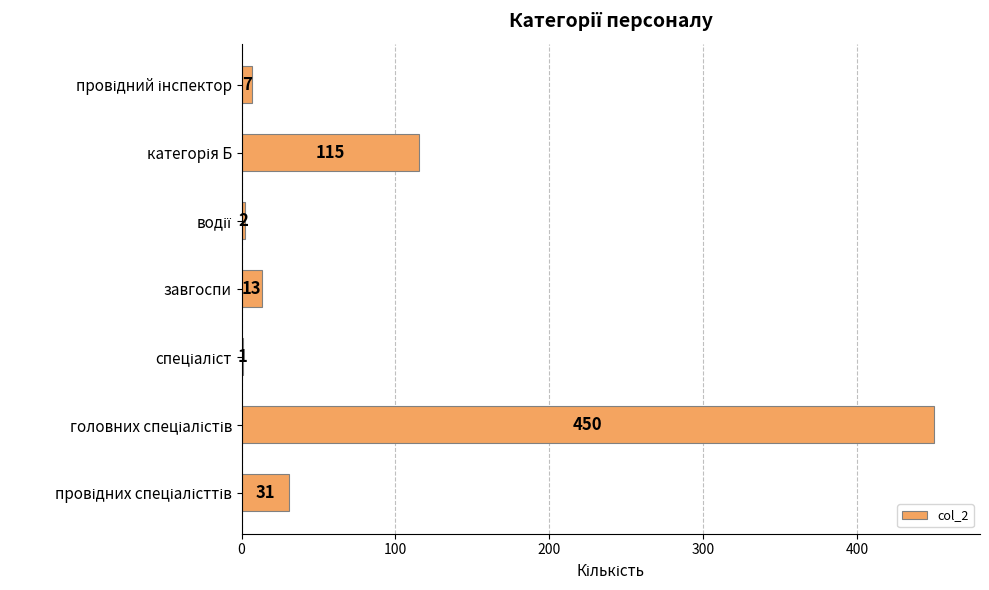

What is the maximum value shown in the chart?

450